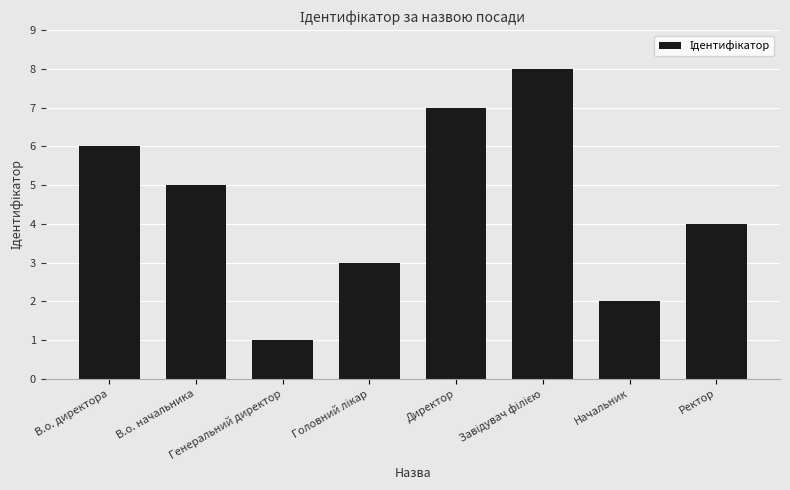

What is the maximum value shown in the chart?

8